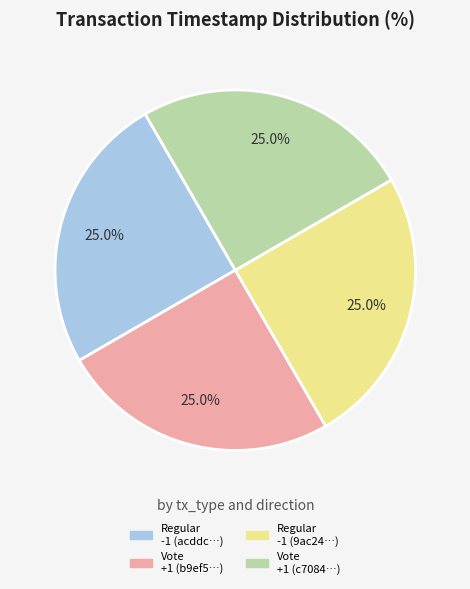

To the nearest percent, what is the average slice percentage?

25%